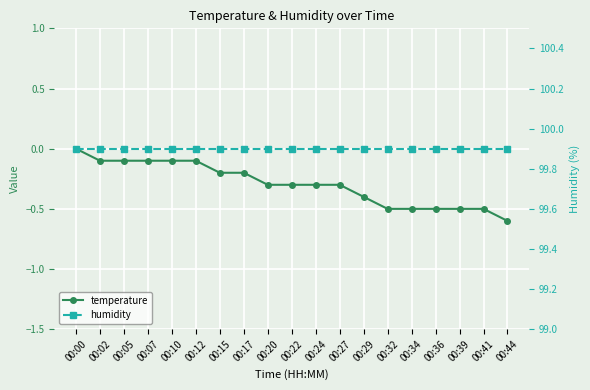

Is the value of temperature at 00:02 greater than the value of humidity at 00:10?

No